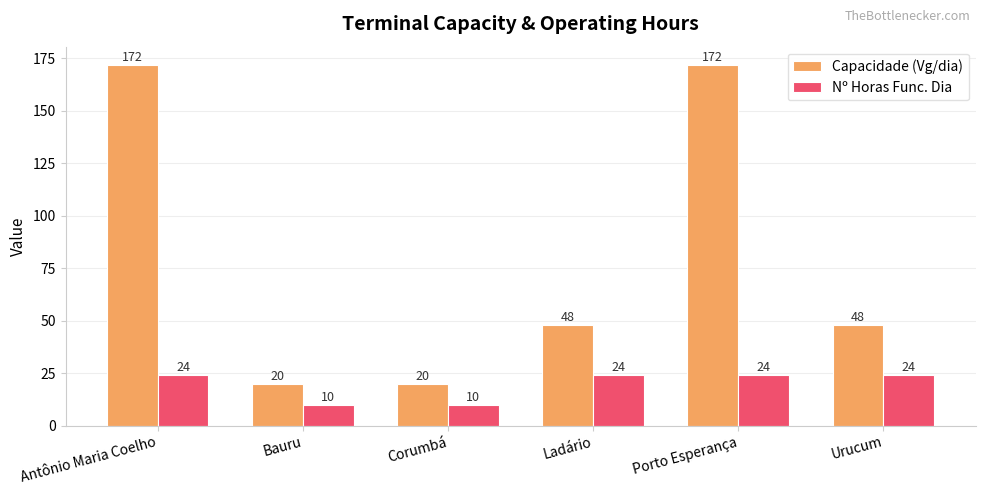

The Capacidade (Vg/dia) series shows 48 at Urucum. True or false?

True